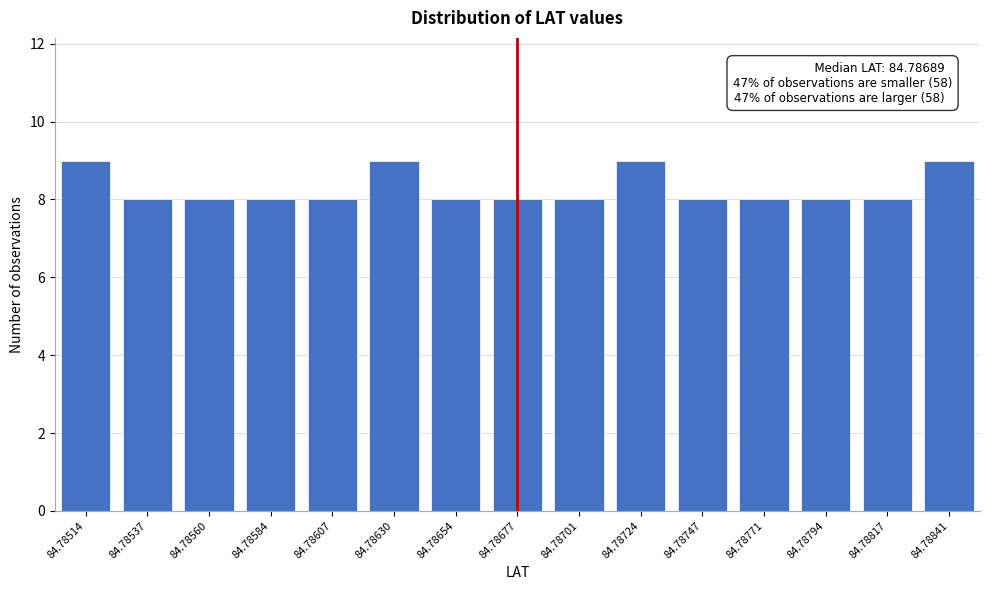

Reading right to left, what are all the values shown in this chart?

84.78841=9	84.78817=8	84.78794=8	84.78771=8	84.78747=8	84.78724=9	84.78701=8	84.78677=8	84.78654=8	84.78630=9	84.78607=8	84.78584=8	84.78560=8	84.78537=8	84.78514=9